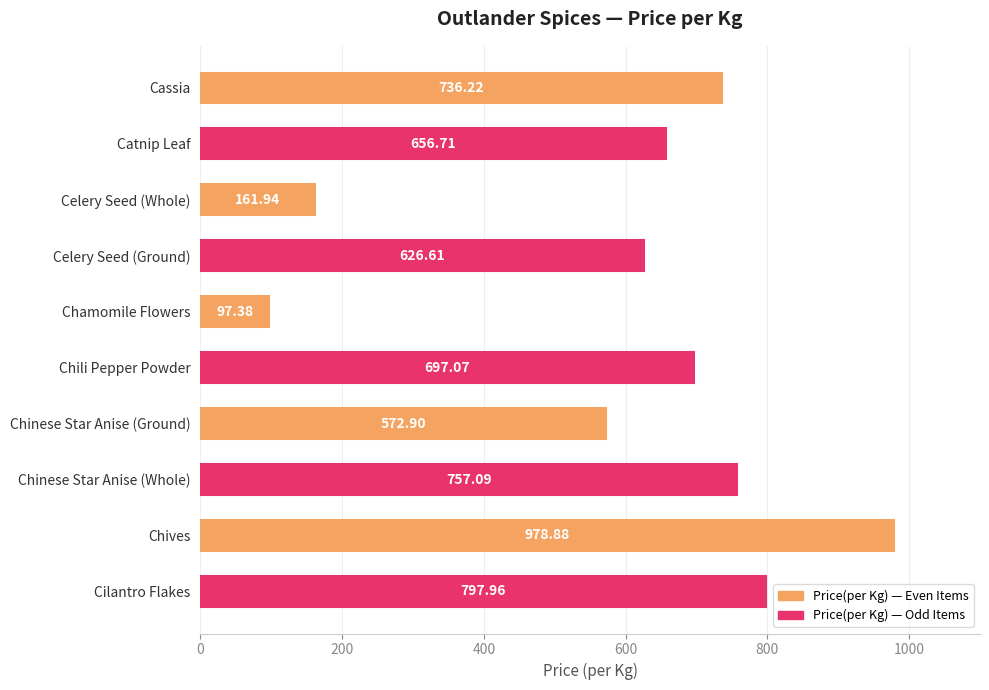

At which category does the chart reach its minimum across all series?

Chamomile Flowers